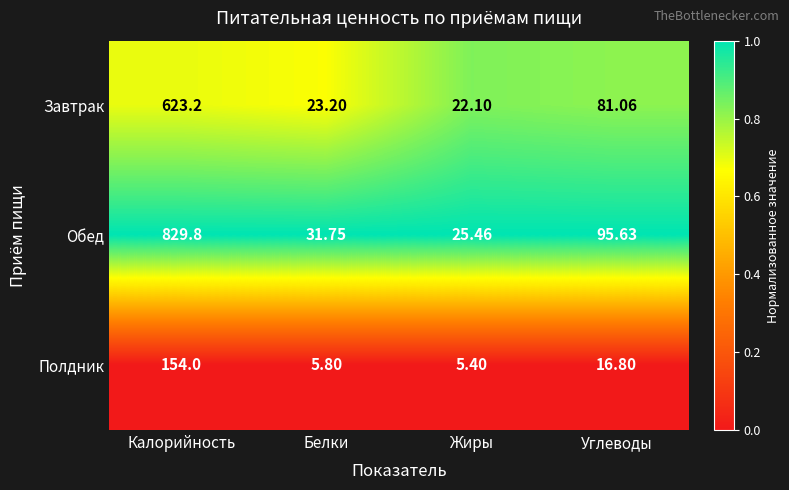

List the series in order of their overall mean, lowest first.

Полдник, Завтрак, Обед